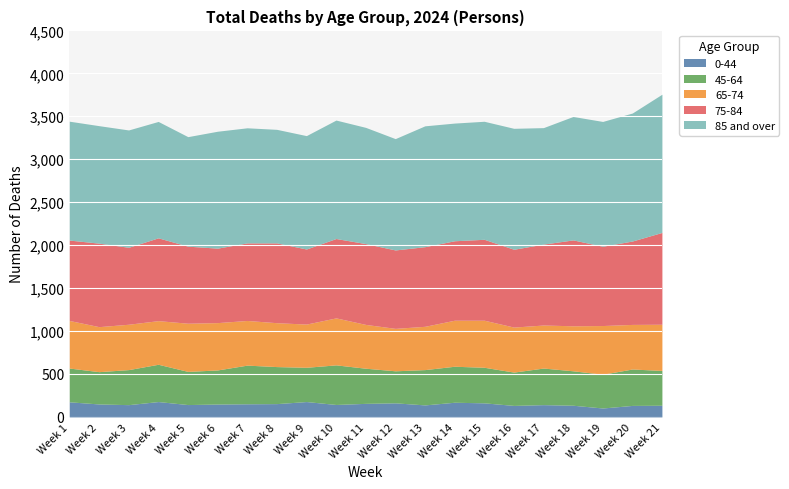

Which series has the largest total across all categories?

85 and over